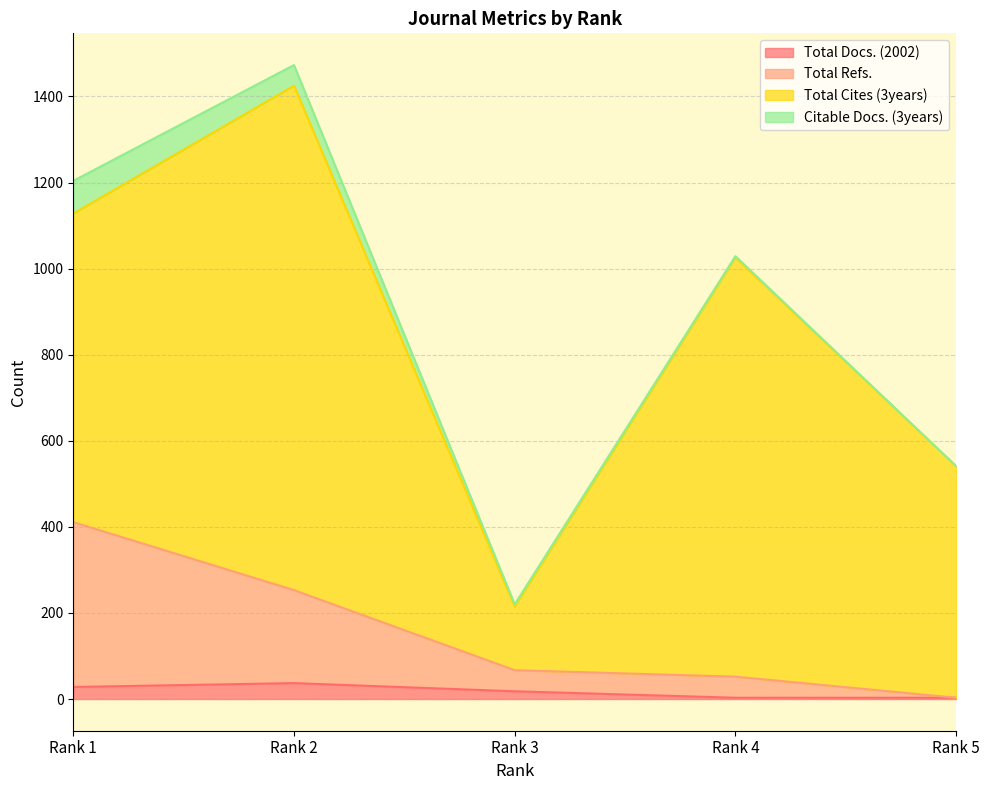

True or false: Total Refs. and Total Docs. (2002) intersect in this chart.

False